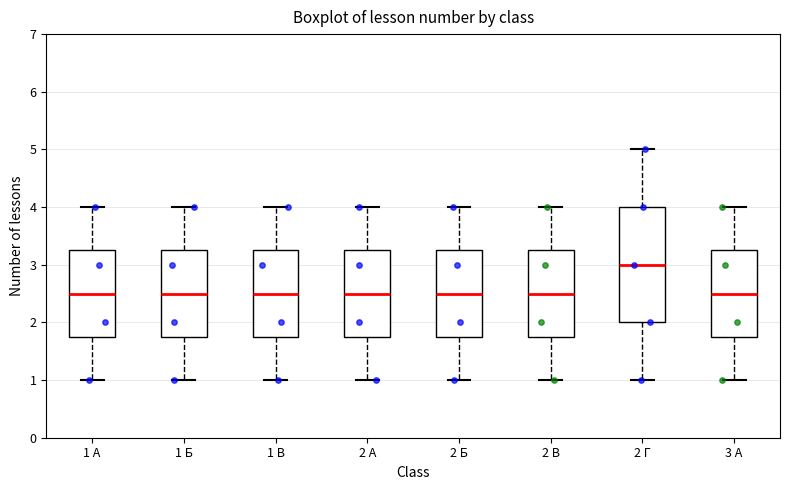

Reading left to right, read every box against the y-axis: the position of its median line, the range the box covers, and the ends of its whiskers. The values are not printed on the chart, so give them approximately, as read against the axis.

1 А: median 2.5, box 1.8 to 3.3, whiskers 1.0 to 4.0
1 Б: median 2.5, box 1.8 to 3.3, whiskers 1.0 to 4.0
1 В: median 2.5, box 1.8 to 3.3, whiskers 1.0 to 4.0
2 А: median 2.5, box 1.8 to 3.3, whiskers 1.0 to 4.0
2 Б: median 2.5, box 1.8 to 3.3, whiskers 1.0 to 4.0
2 В: median 2.5, box 1.8 to 3.3, whiskers 1.0 to 4.0
2 Г: median 3.0, box 2.0 to 4.0, whiskers 1.0 to 5.0
3 А: median 2.5, box 1.8 to 3.3, whiskers 1.0 to 4.0